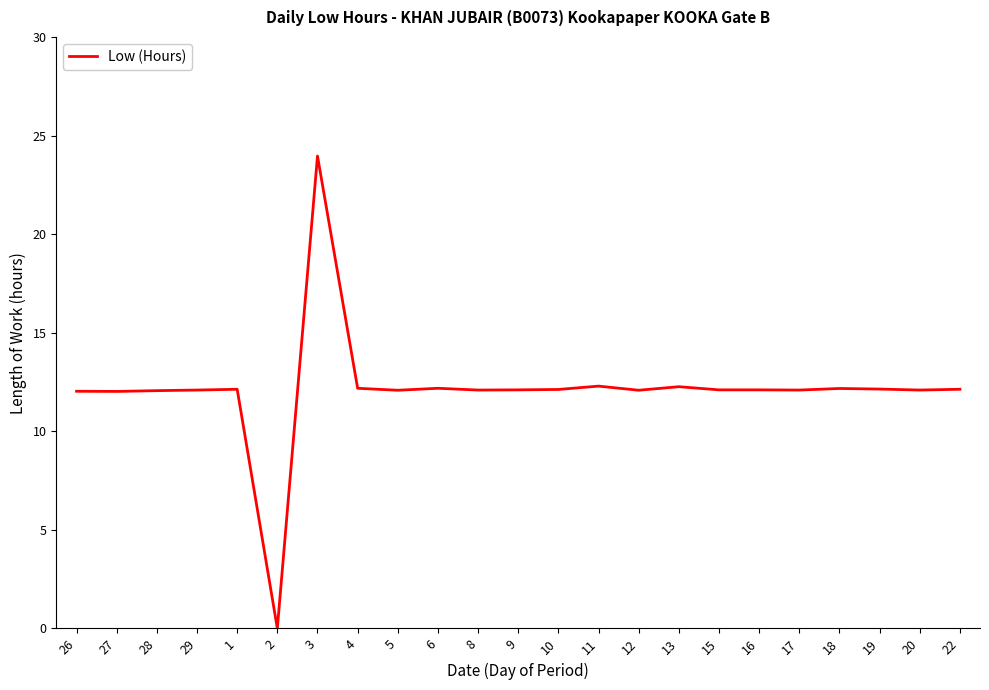

The chart shows a value of 12.1 at 9. True or false?

True